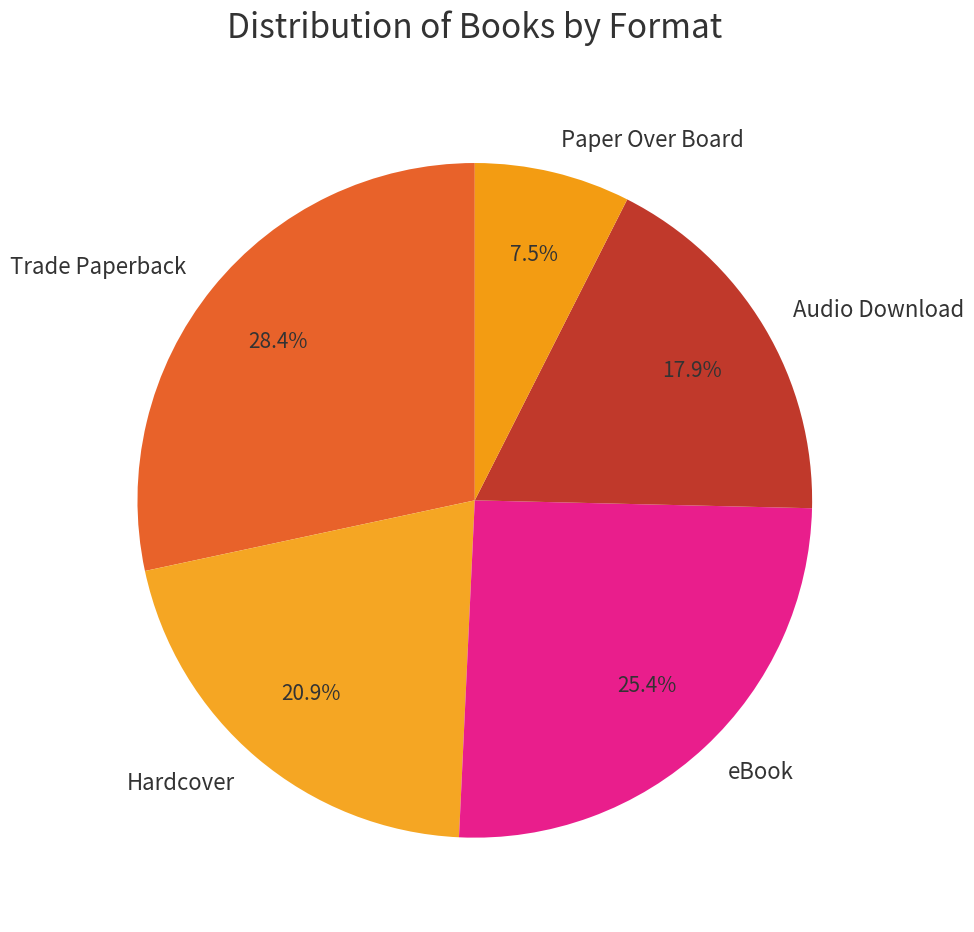

Rank the categories by value from highest to lowest.

Trade Paperback, eBook, Hardcover, Audio Download, Paper Over Board